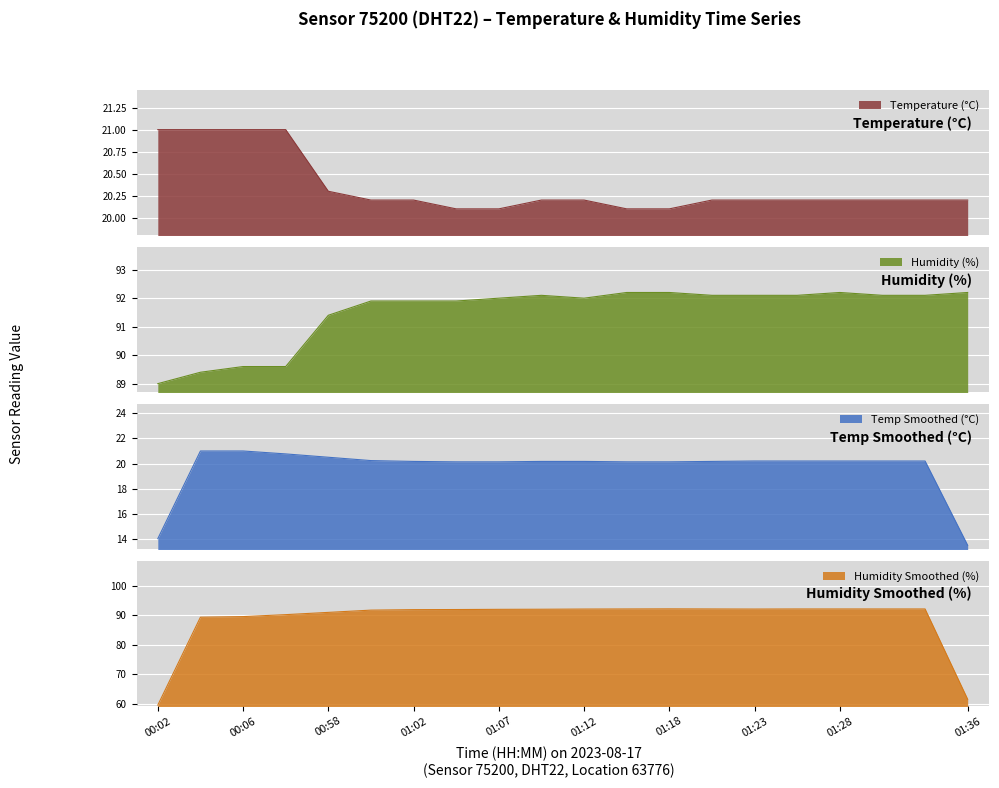

The value of humidity at 01:12 is 63.7. True or false?

False